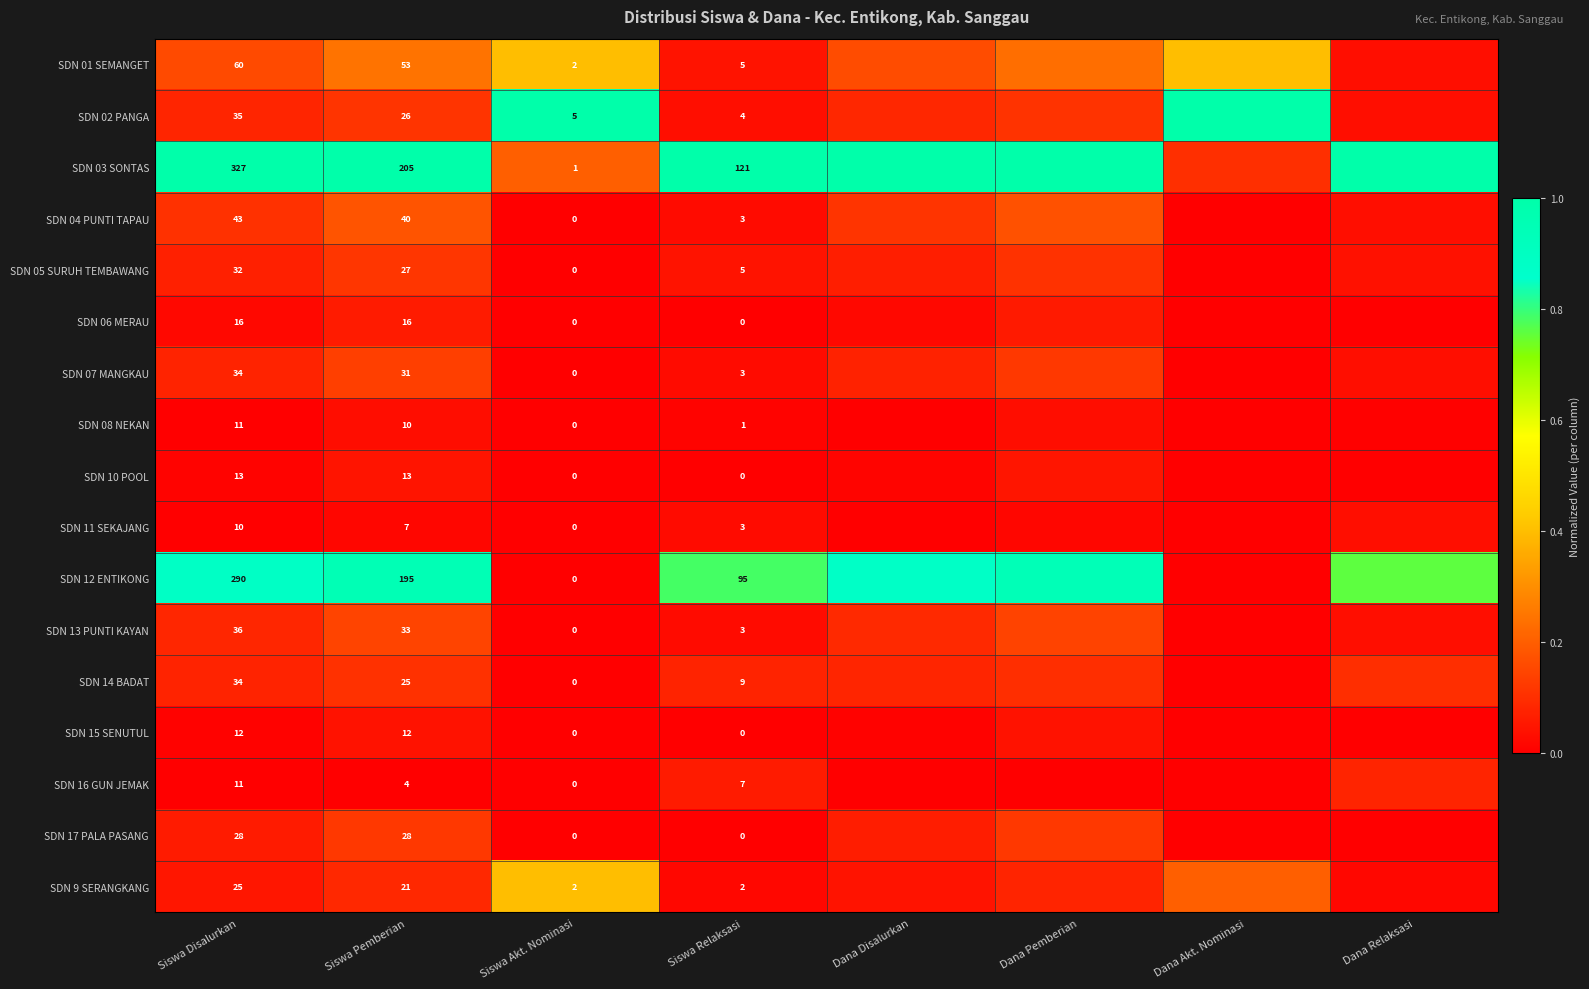

Which label corresponds to the smallest value in the chart?

Siswa Akt. Nominasi